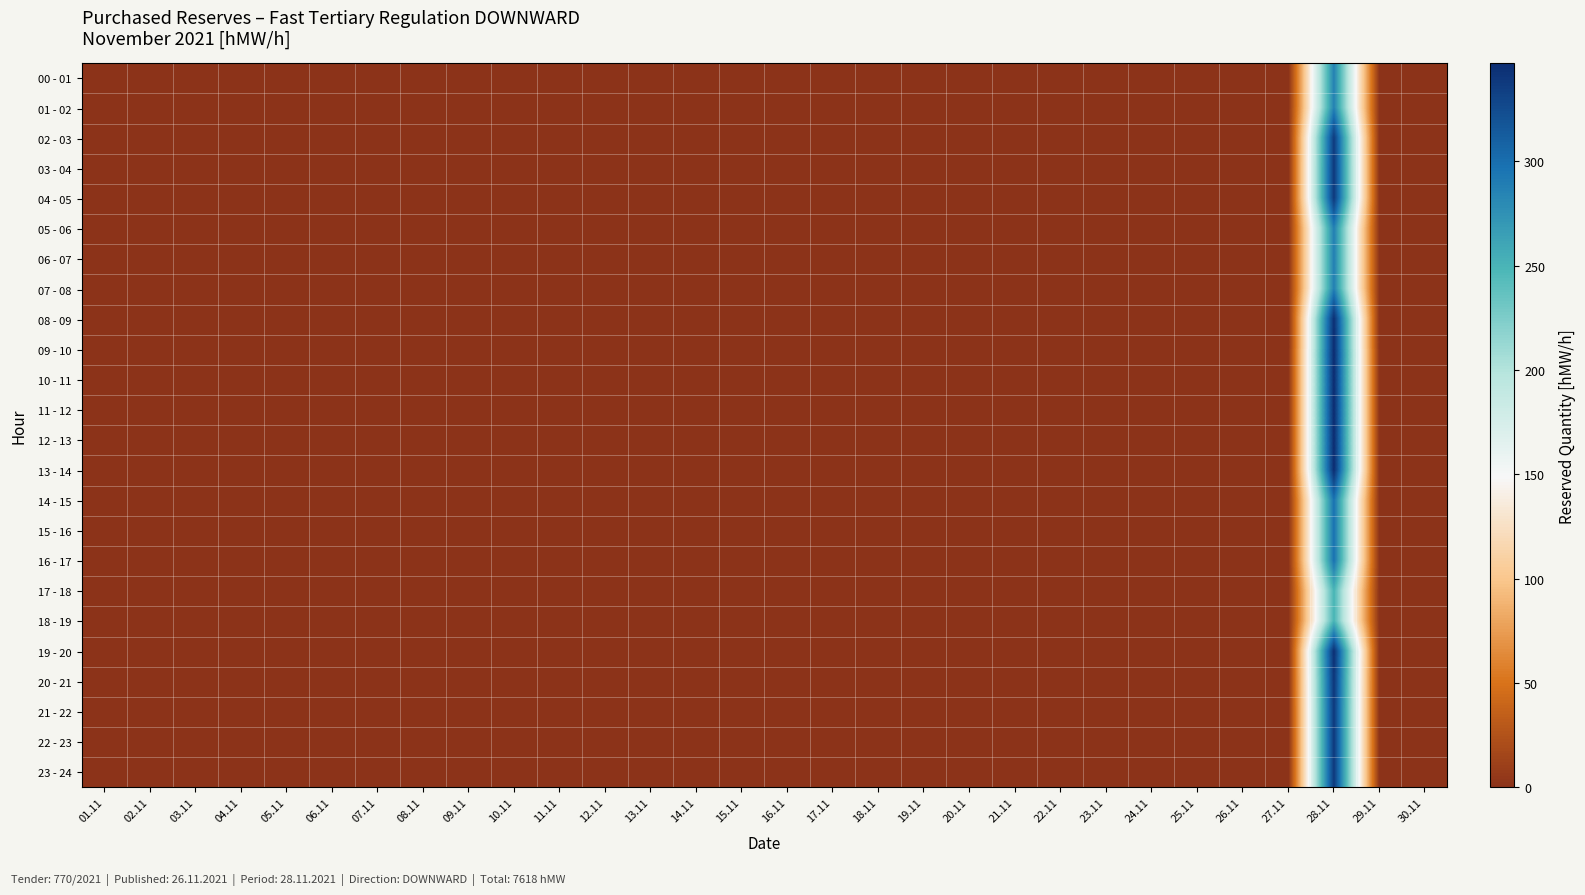

At how many categories does at least one series exceed 199?

1